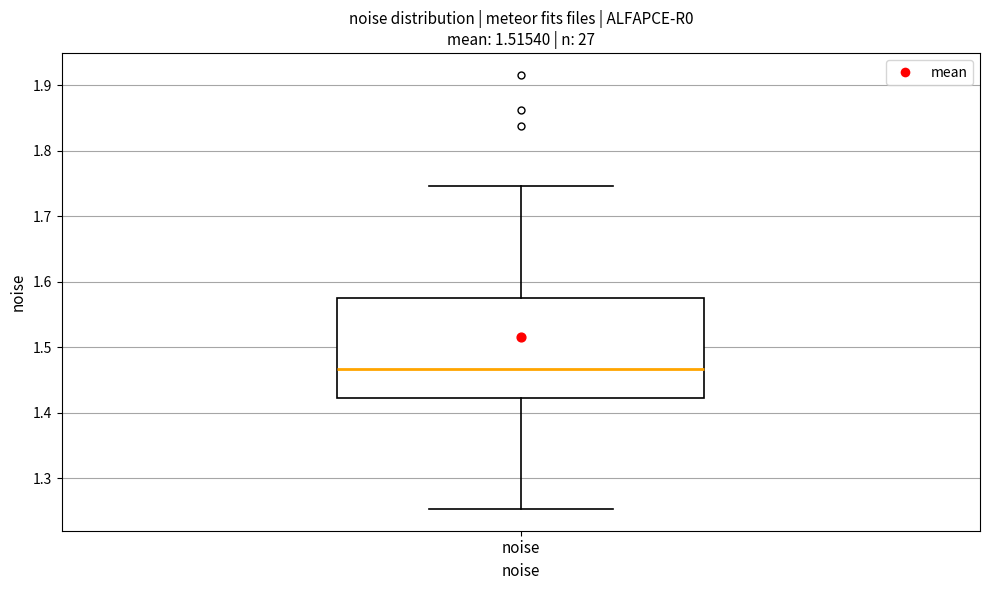

Transcribe this box plot: give where the median line is, the range the box spans, and where the two whiskers end, as read against the y-axis. The values are not printed on the chart, so give them approximately, as read against the axis.

median 1.47, box 1.42 to 1.58, whiskers 1.25 to 1.75